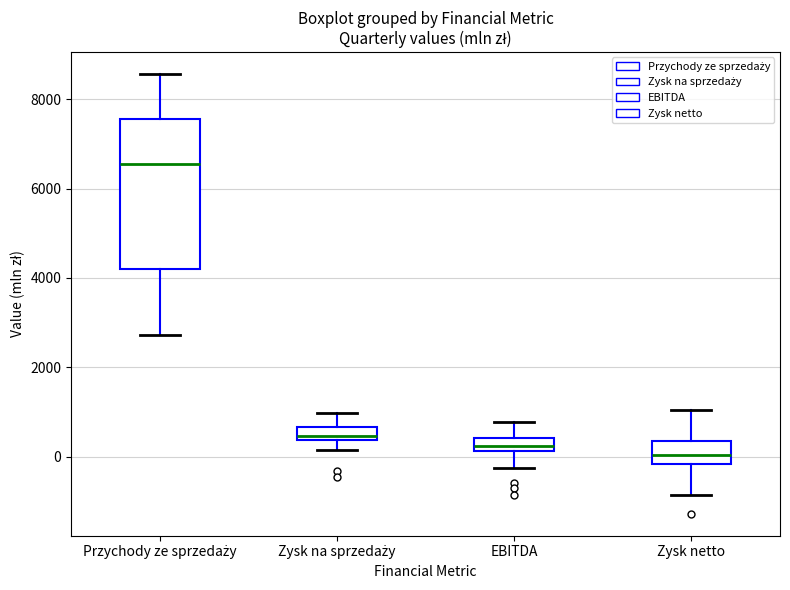

Where does the lower whisker of the box for Zysk na sprzedaży end on the y-axis? The values are not printed on the chart, so give them approximately, as read against the axis.

200